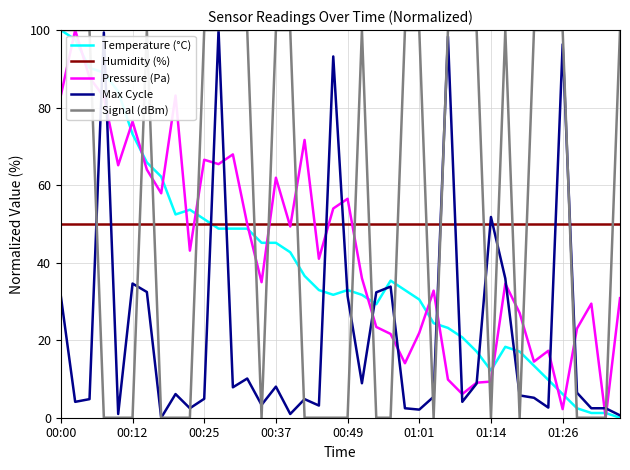

What is the maximum value for Signal (dBm)?

100.0